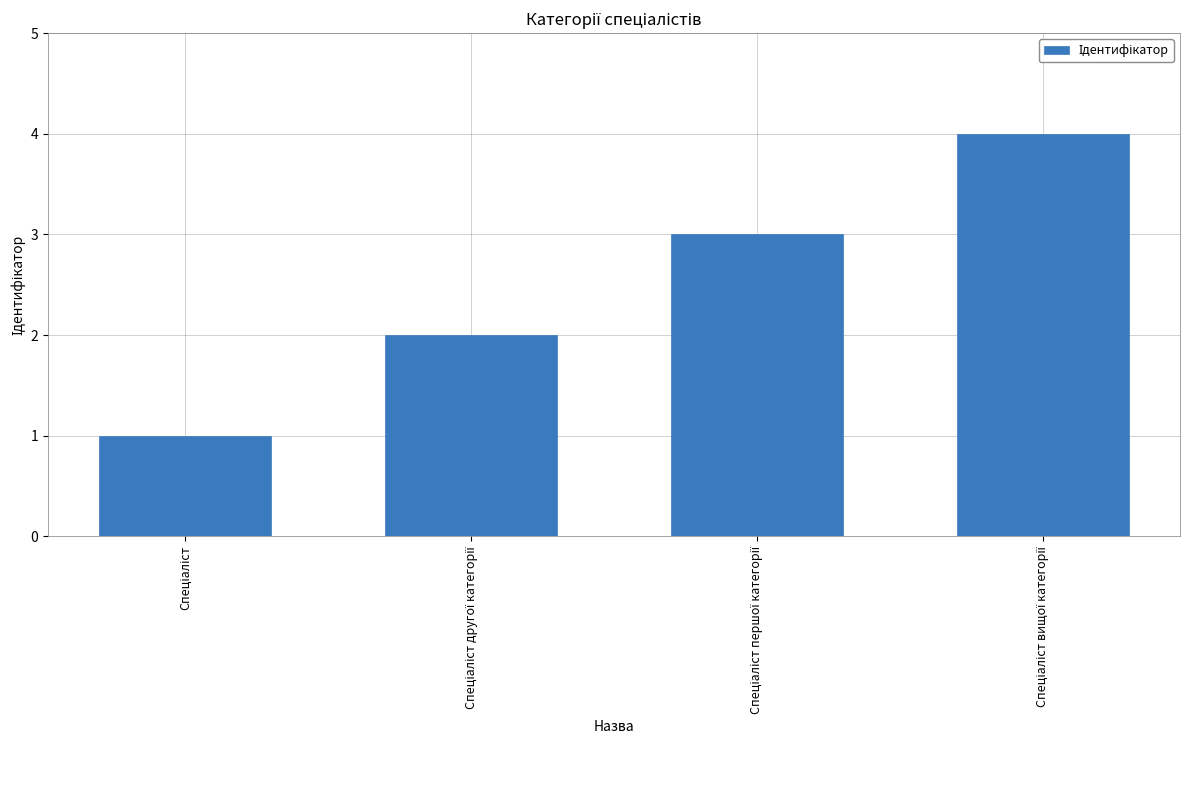

What is the sum of all values?

10